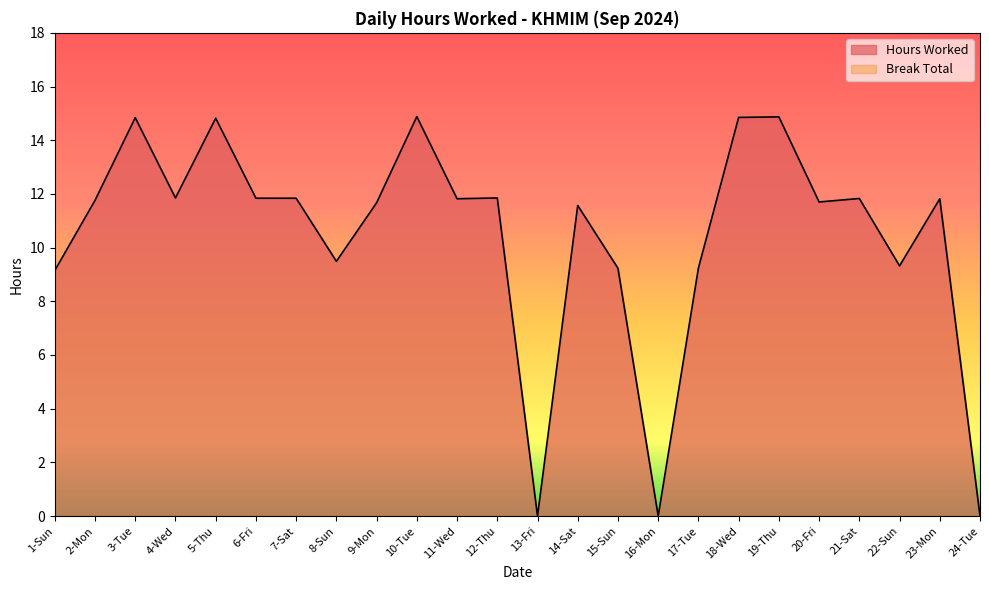

Does the chart have visible grid lines?

No